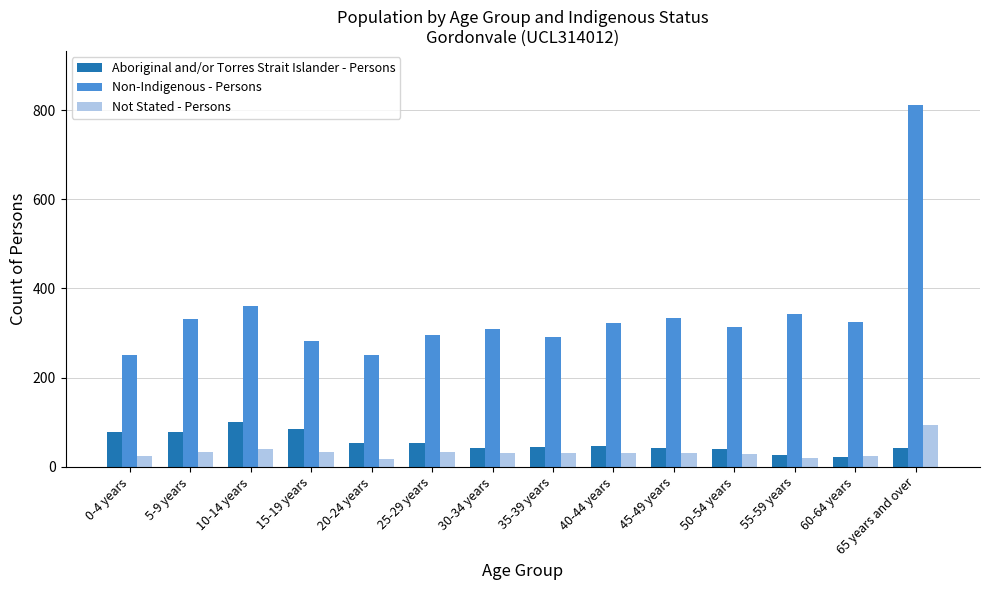

What is the sum of all Not Stated - Persons values?

465